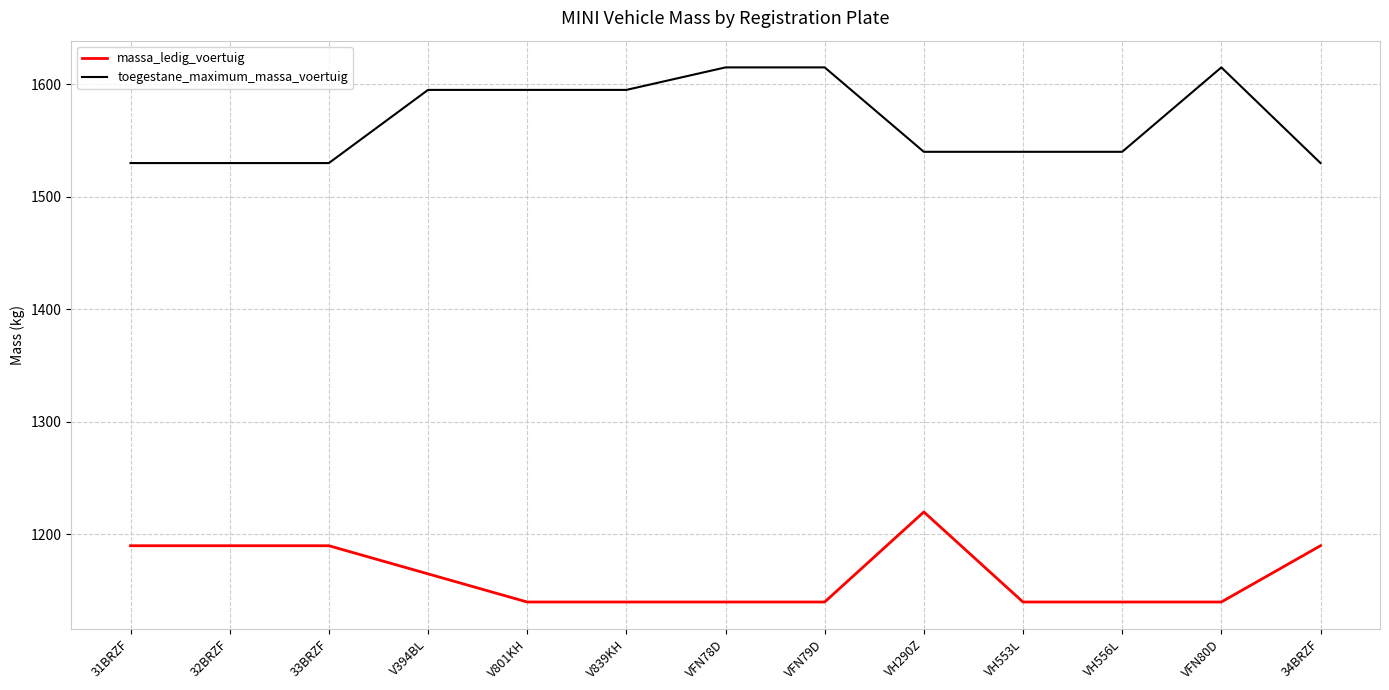

What is the minimum value for toegestane_maximum_massa_voertuig?

1530